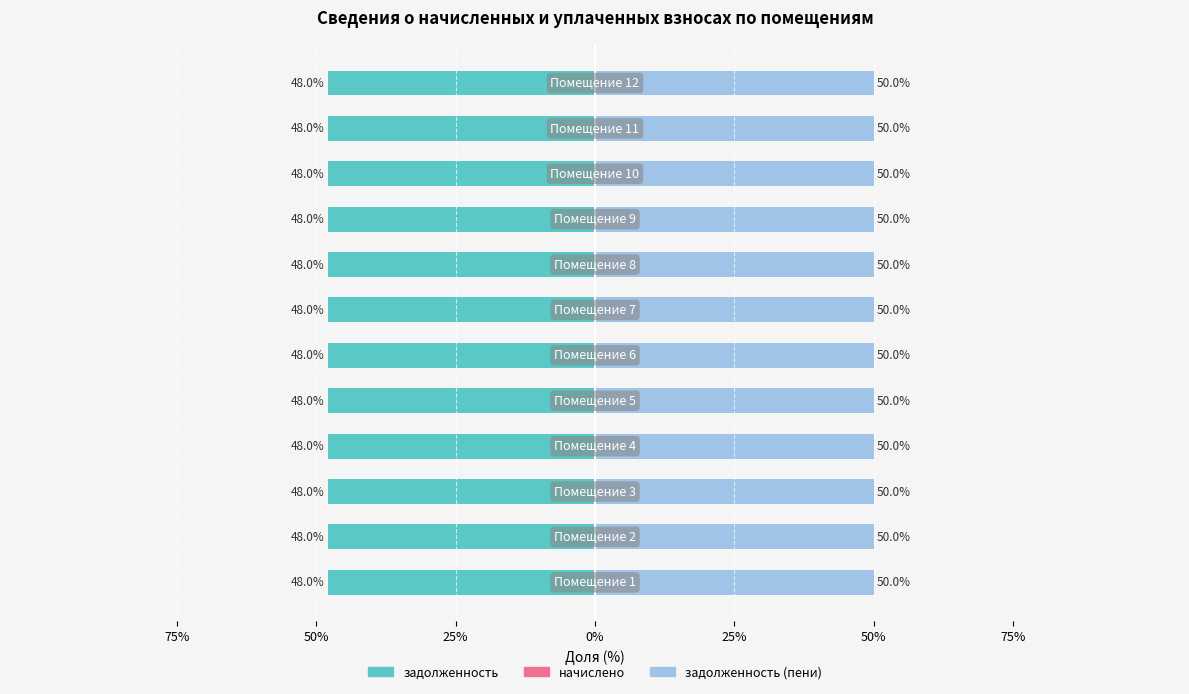

What is the sum of all задолженность values?

-576.1